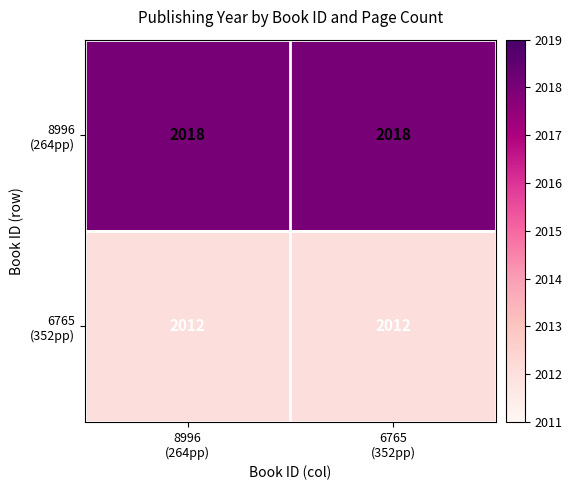

What is the maximum value shown in the chart?

2018